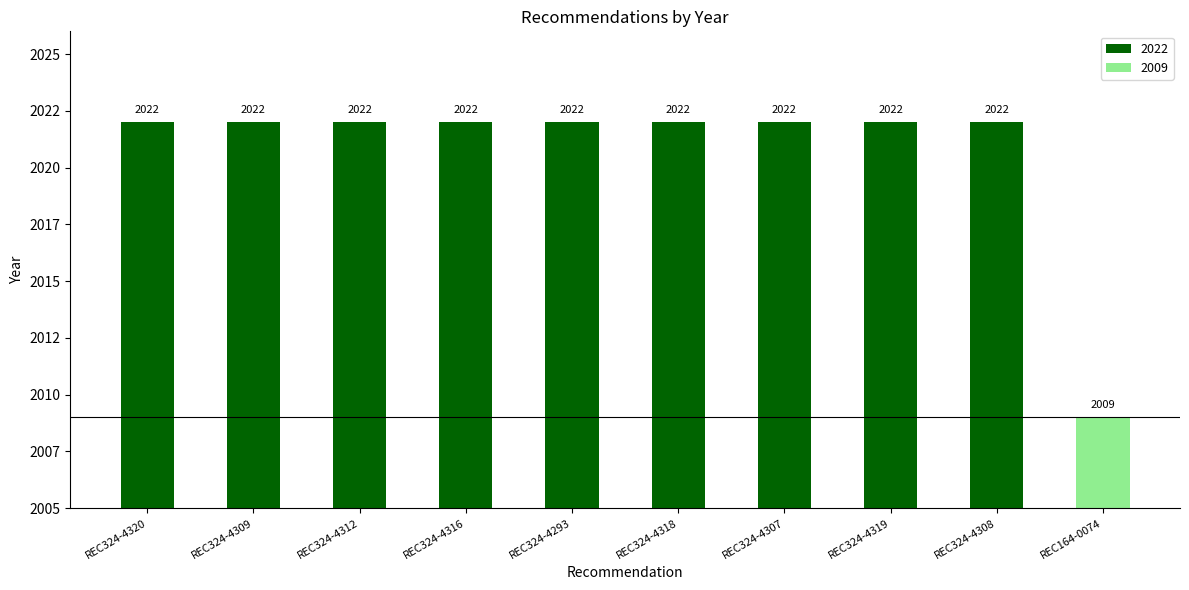

At which category does the chart reach its peak across all series?

REC324-4320